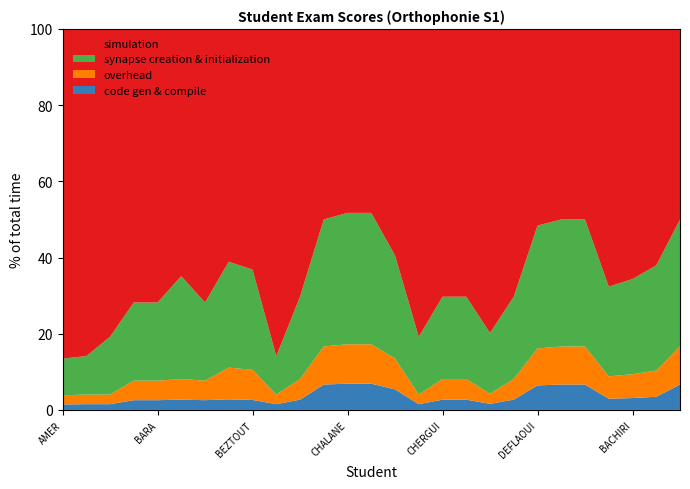

What is the highest value of the code gen & compile series?

6.9